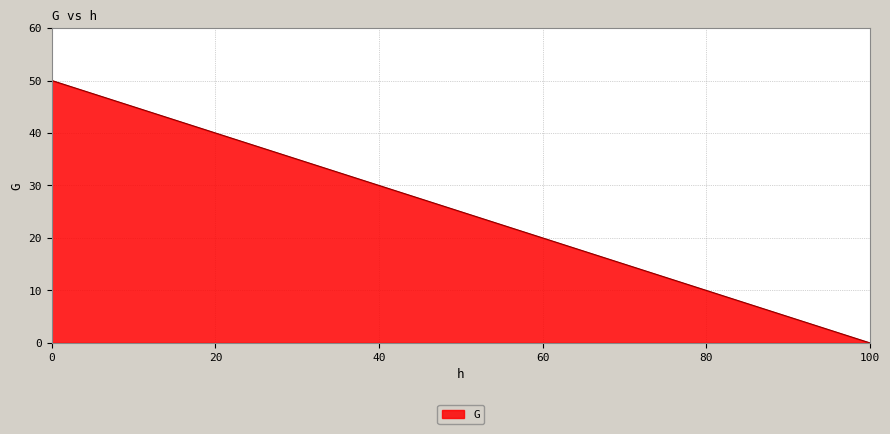

What is the difference between the second highest and second lowest values?

40